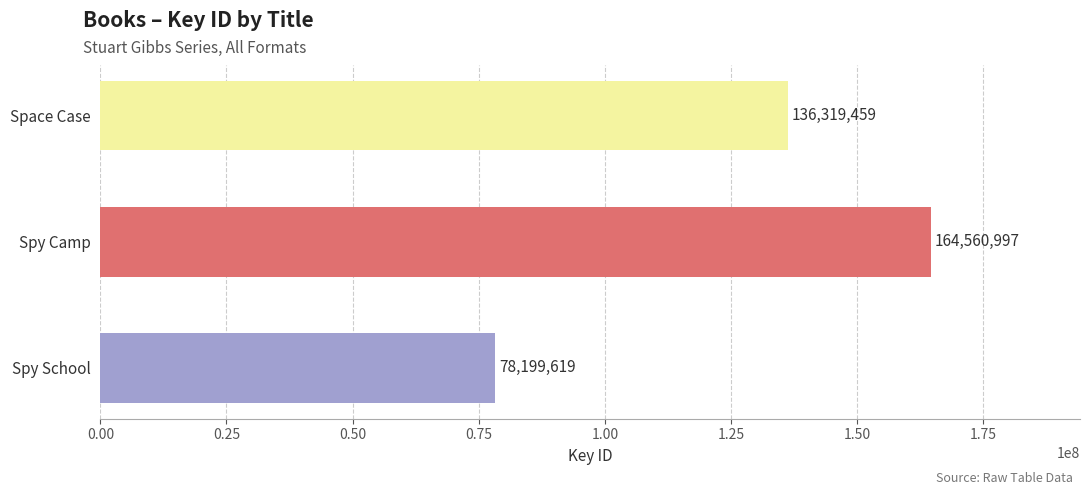

Which has a higher value, Spy School or Space Case?

Space Case